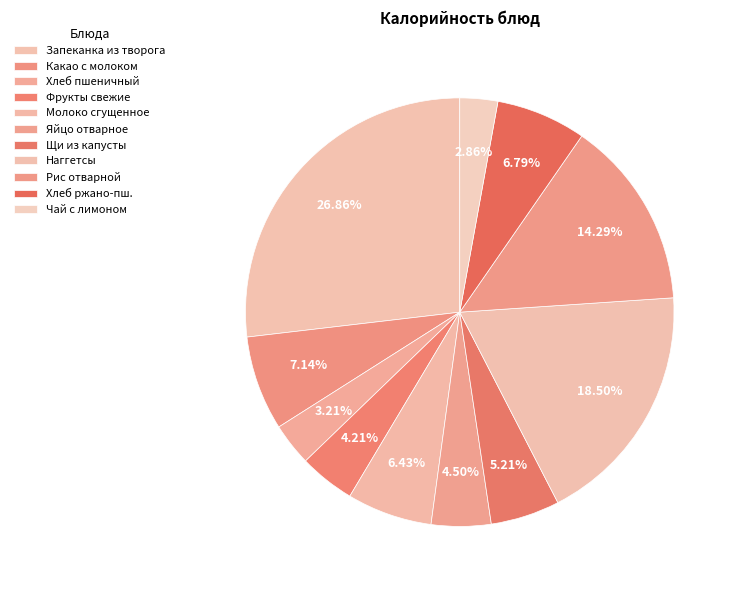

The Хлеб пшеничный slice represents 3% of the pie. True or false?

True